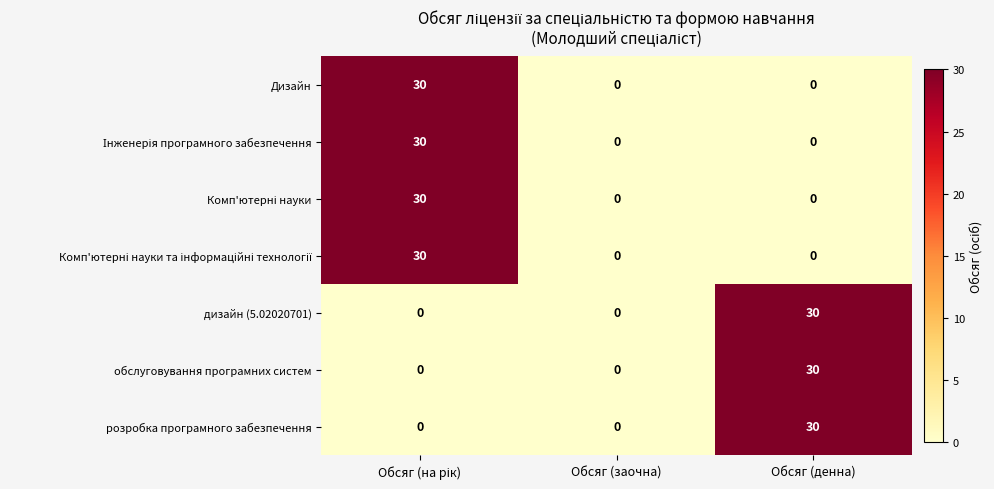

What is the difference between the maximum and minimum values in the дизайн (5.02020701) series?

30